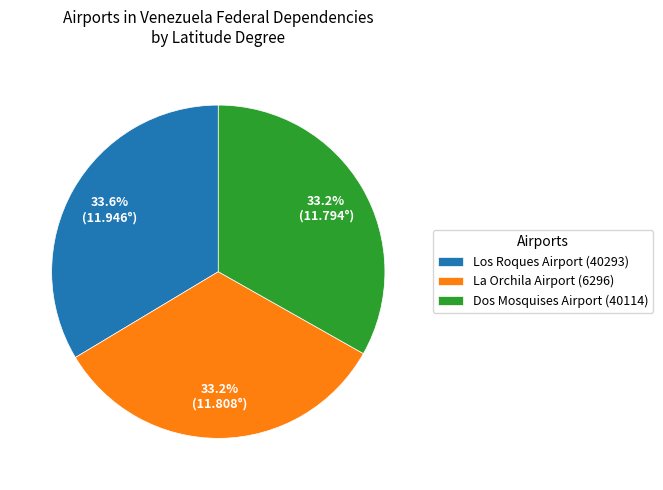

How many segments does this pie chart have?

3